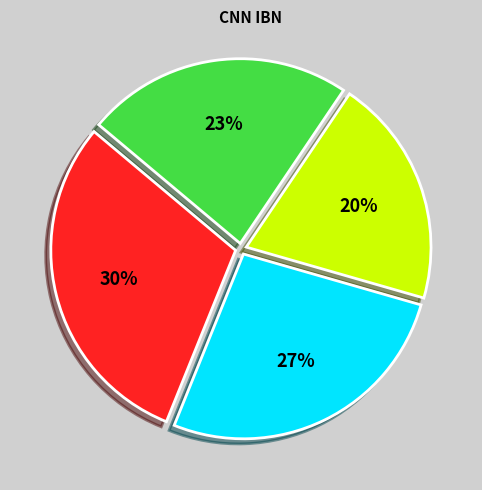

To the nearest percent, what is the average slice percentage?

25%